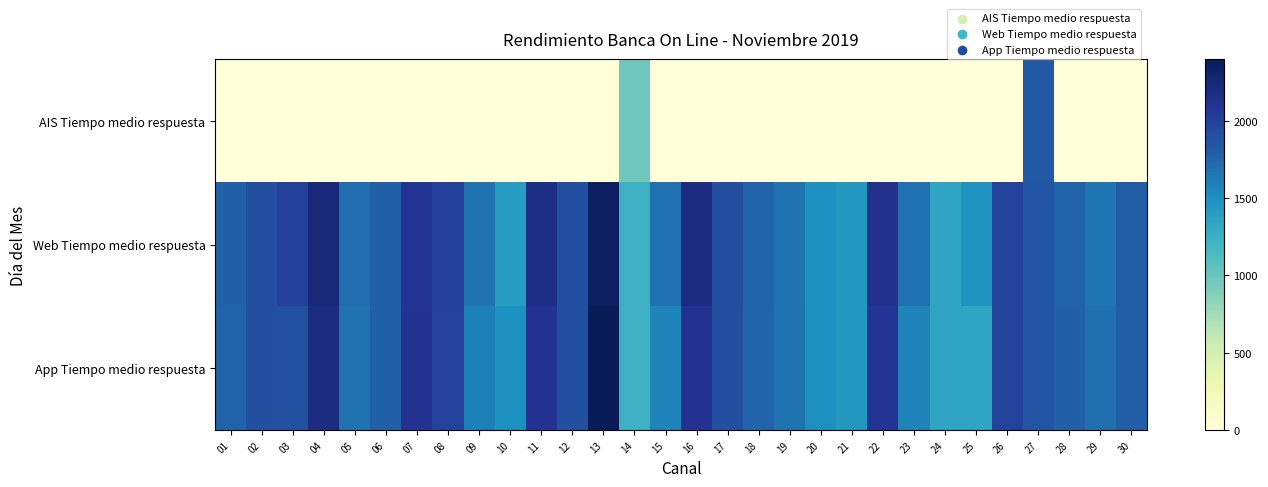

What is the total value across all series at 05?

3371.0